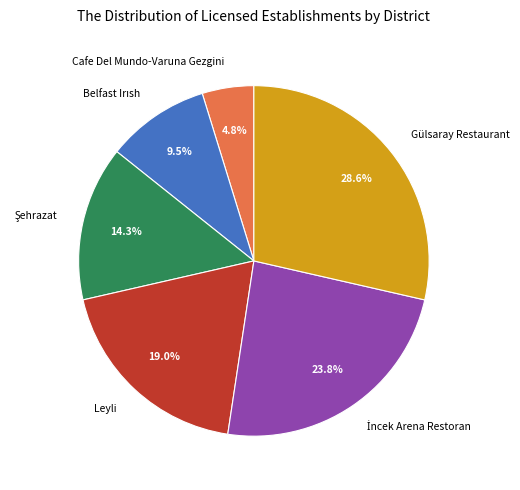

Which slice is the smallest?

Cafe Del Mundo-Varuna Gezgini